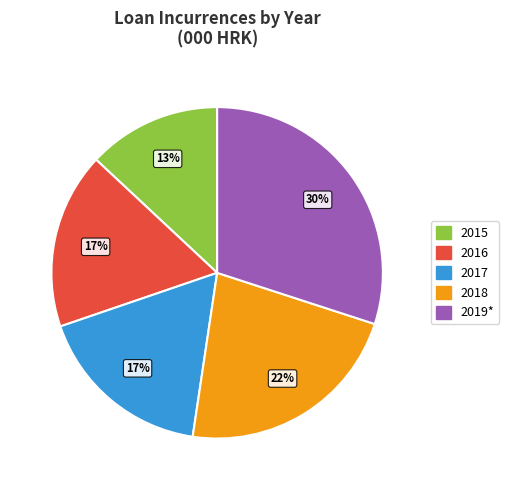

What is the smallest slice in the pie chart?

2015